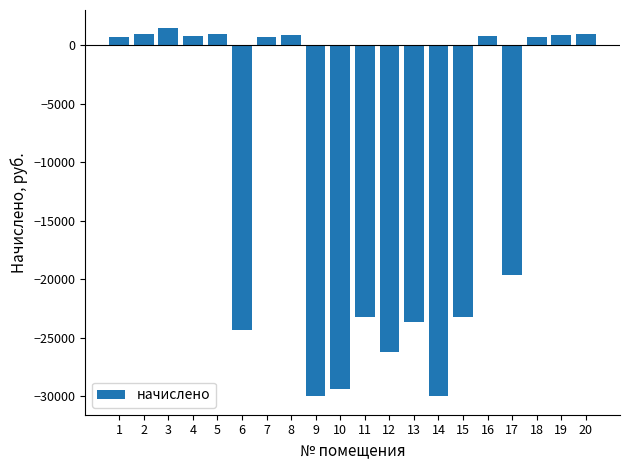

Which has a higher value, 15 or 7?

7